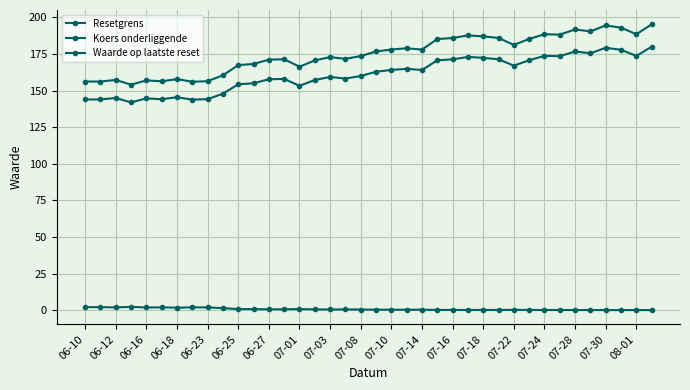

Does the chart display data point markers on the line(s)?

Yes